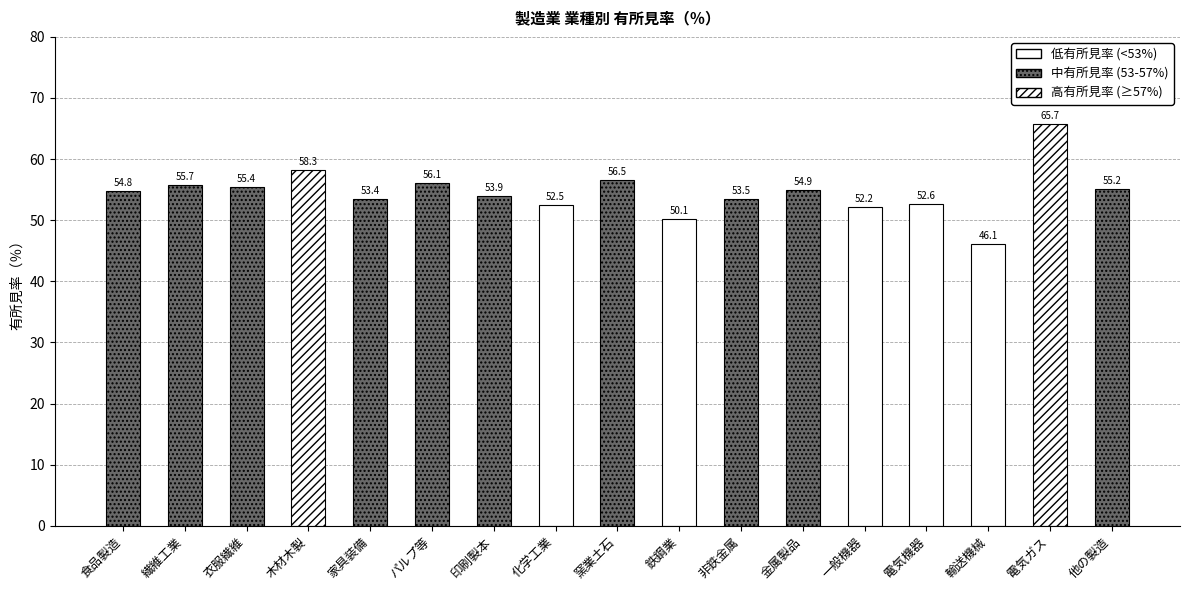

Which category has the lowest value across all series?

輸送機械